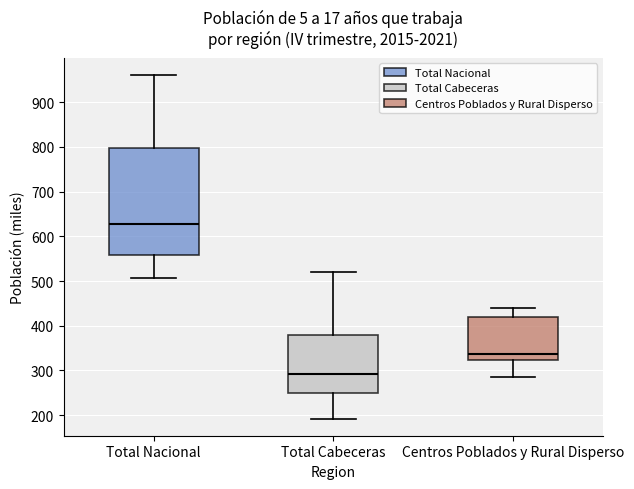

Reading left to right, transcribe this box plot: for each box, give where its median line is, the range the box spans, and where its two whiskers end, as read against the y-axis. The values are not printed on the chart, so give them approximately, as read against the axis.

Total Nacional: median 630, box 560 to 800, whiskers 510 to 960
Total Cabeceras: median 290, box 250 to 380, whiskers 190 to 520
Centros Poblados y Rural Disperso: median 340, box 320 to 420, whiskers 290 to 440